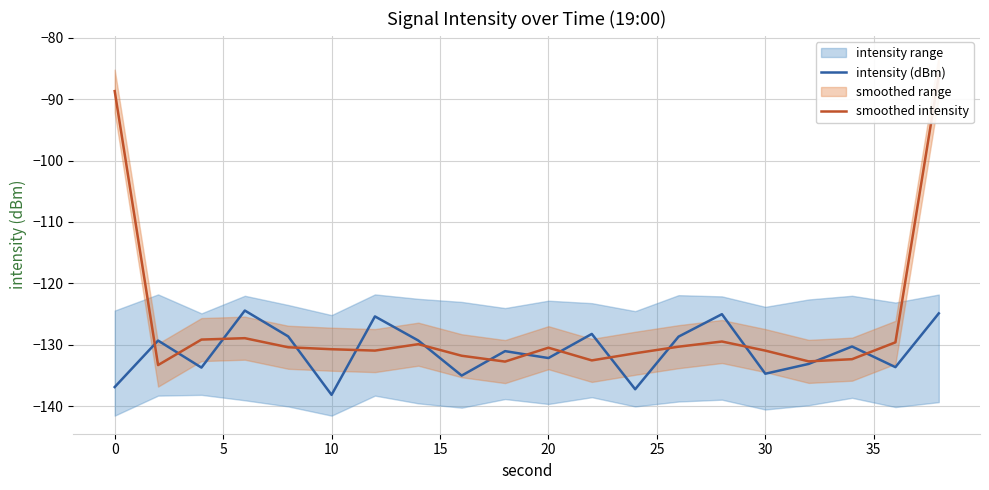

What is the sum of all smoothed intensity values?

-2532.0